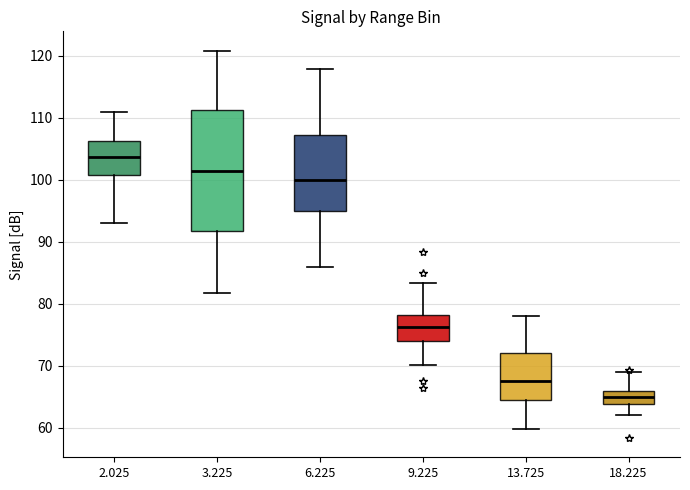

Which box is the tallest, from its lower edge to its upper edge?

3.225